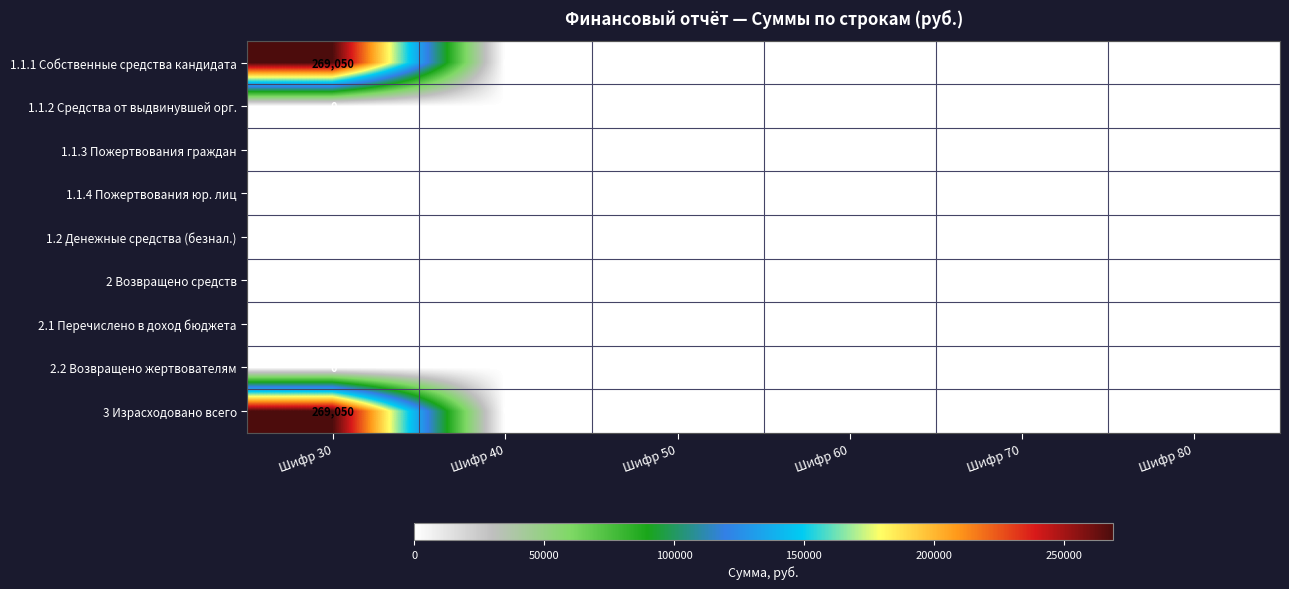

At which category is the sum across all series the highest?

Шифр 30